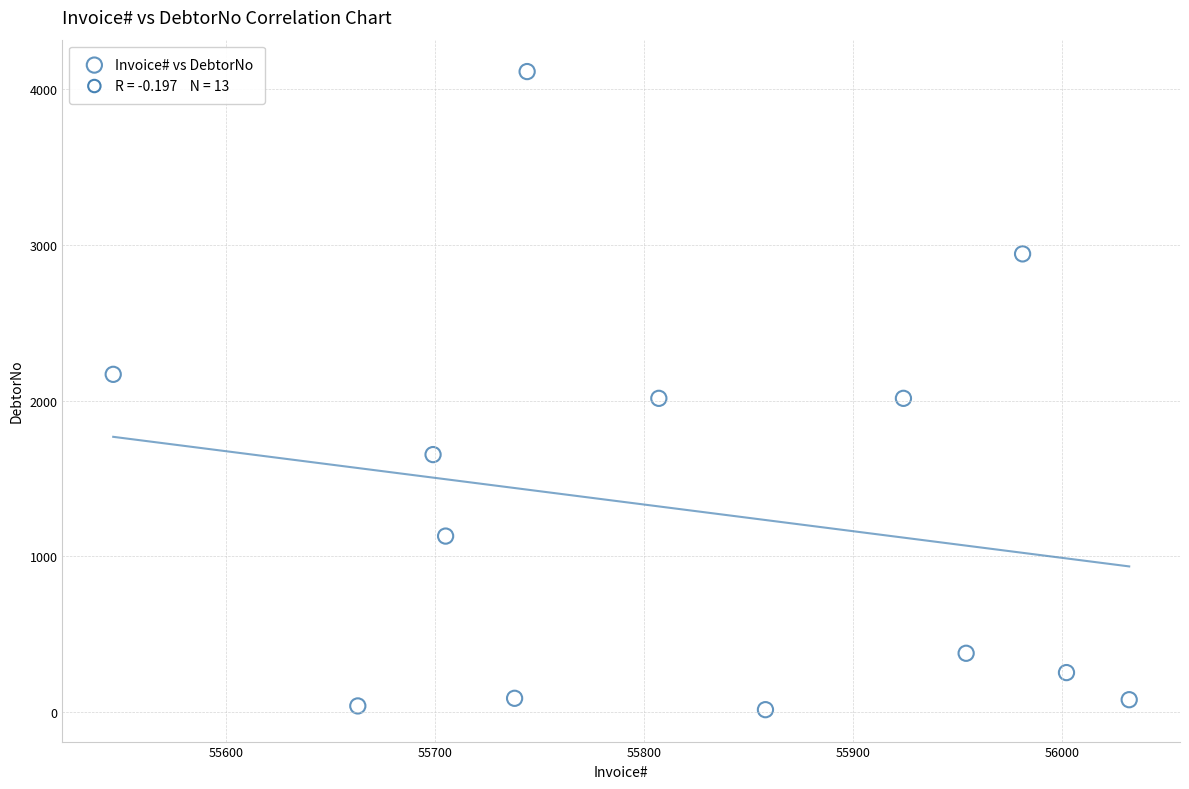

What is the range of Y values (max minus min)?

4095